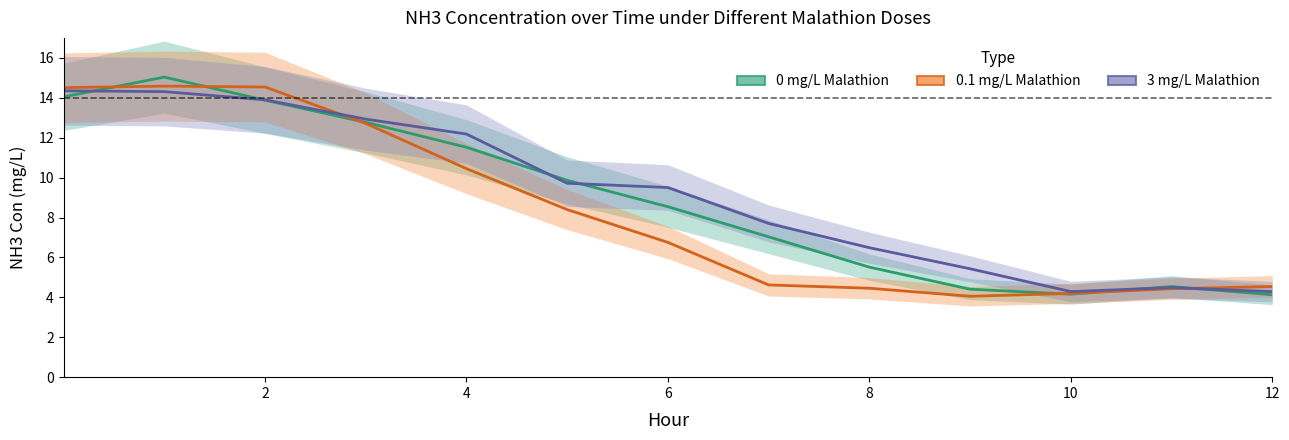

What are all the series names shown in the legend?

0 mg/L Malathion, 0.1 mg/L Malathion, 3 mg/L Malathion